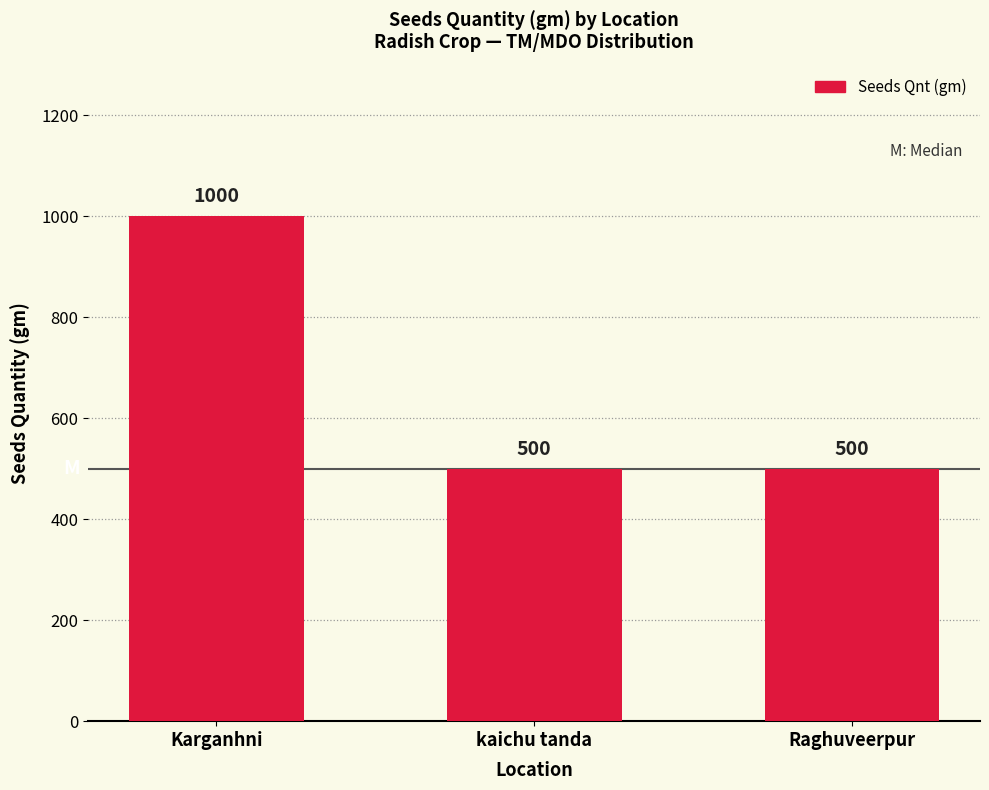

Reading right to left, extract all data points from this chart.

Raghuveerpur=500	kaichu tanda=500	Karganhni=1000